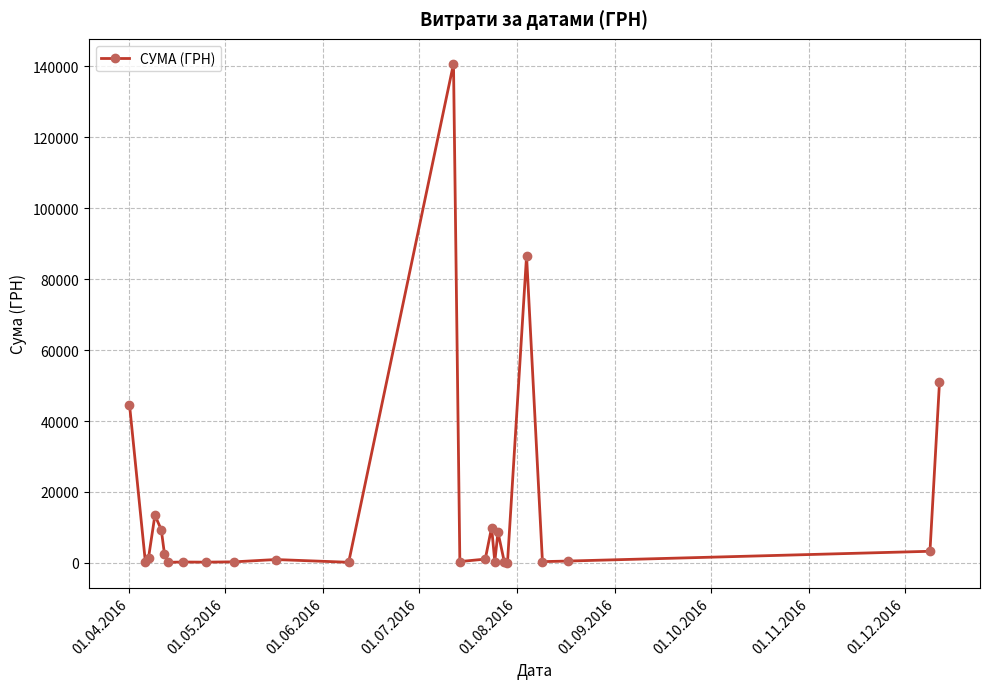

What is the greatest value displayed?

140706.2